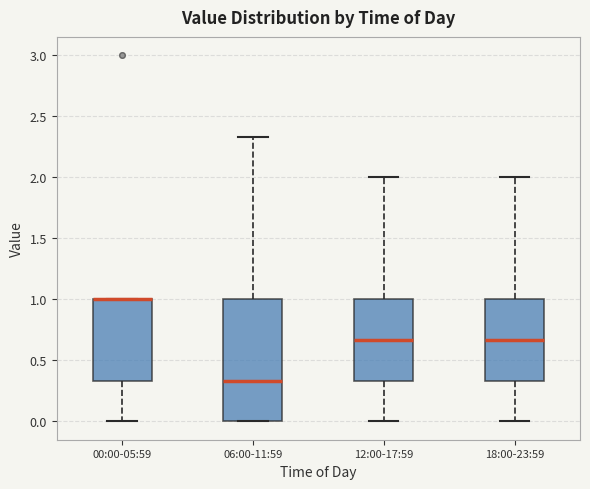

Comparing the boxes themselves (not the whiskers), which one is the tallest?

06:00-11:59